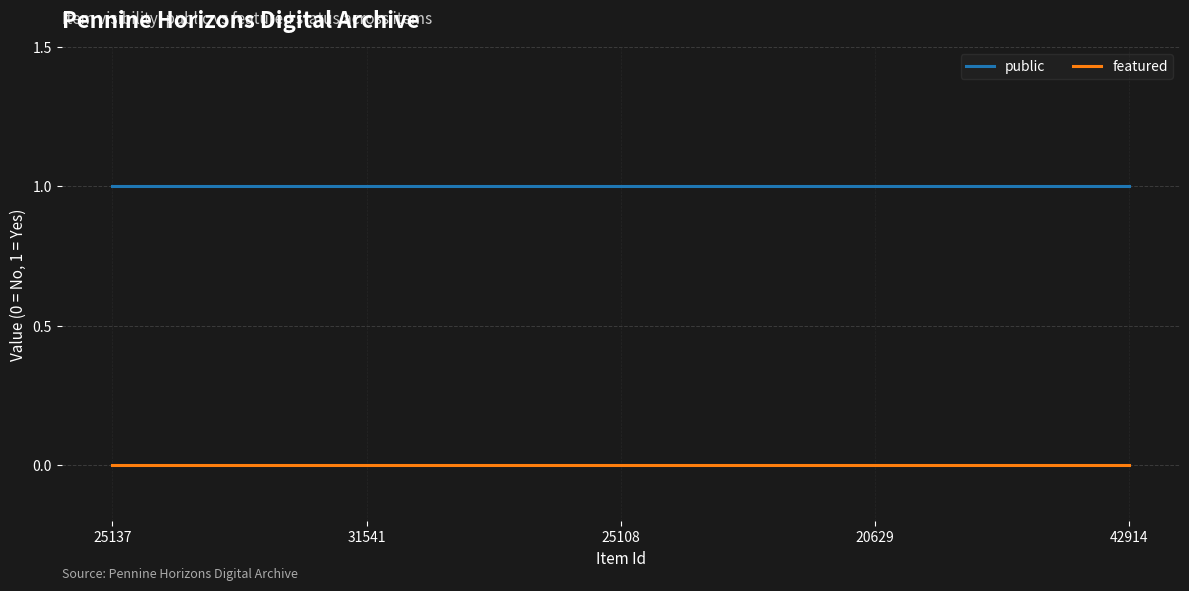

Rank the series by their average value, from highest to lowest.

public, featured